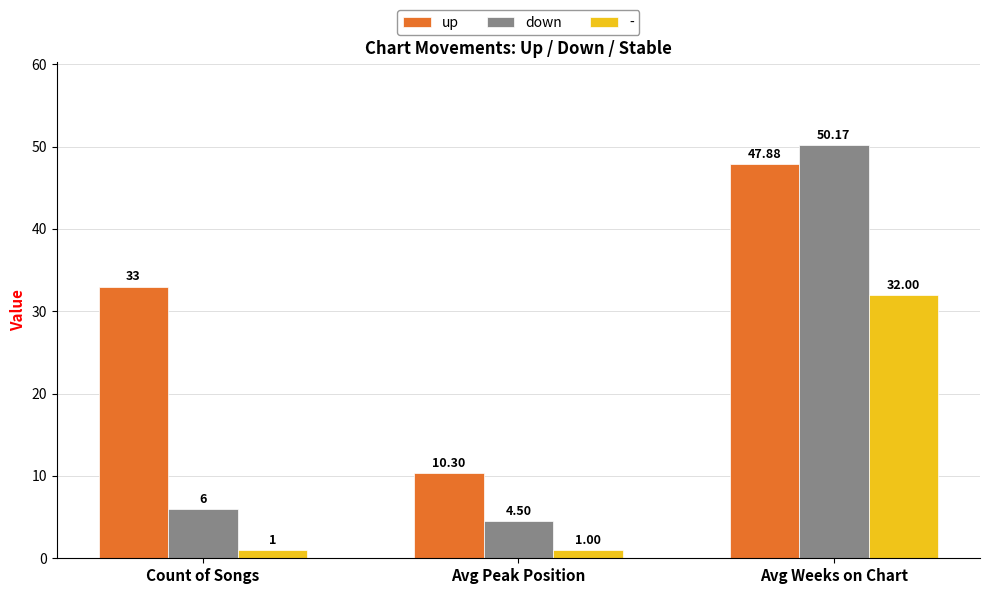

Is it true that up equals 33.0 at Count of Songs?

True